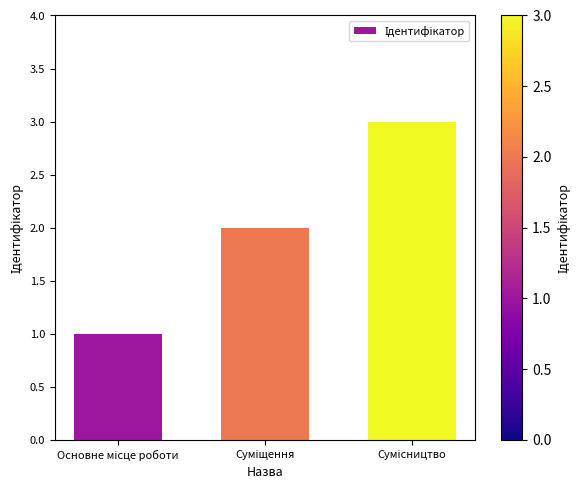

What is the value of the 1st bar from the left?

1